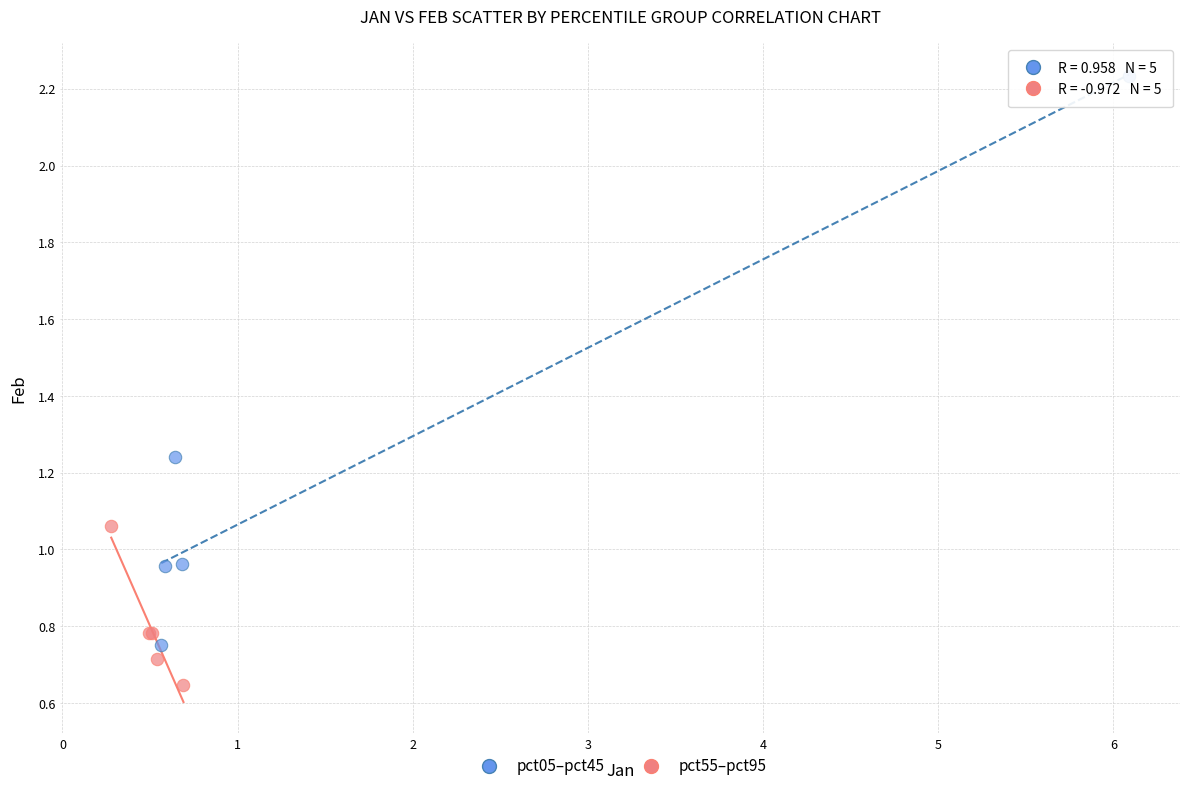

What are all the series names shown in the legend?

pct05–pct45, pct55–pct95